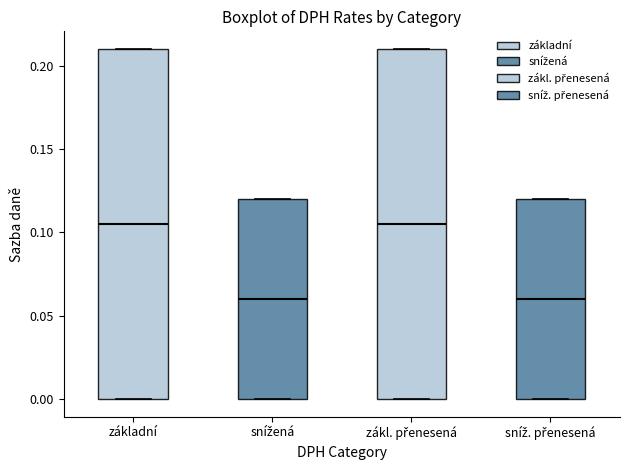

Reading left to right, transcribe this box plot: for each box, give where its median line is, the range the box spans, and where its two whiskers end, as read against the y-axis. The values are not printed on the chart, so give them approximately, as read against the axis.

základní: median 0.105, box 0.000 to 0.210, whiskers 0.000 to 0.210
snížená: median 0.060, box 0.000 to 0.120, whiskers 0.000 to 0.120
zákl. přenesená: median 0.105, box 0.000 to 0.210, whiskers 0.000 to 0.210
sníž. přenesená: median 0.060, box 0.000 to 0.120, whiskers 0.000 to 0.120